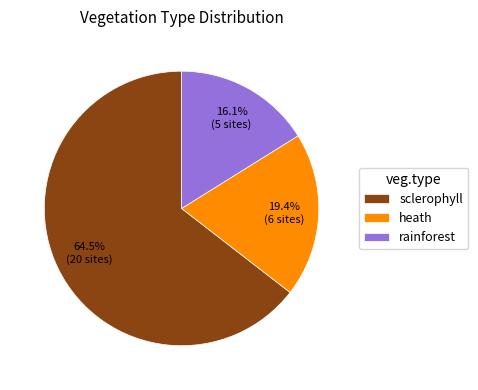

Which category accounts for the majority?

sclerophyll